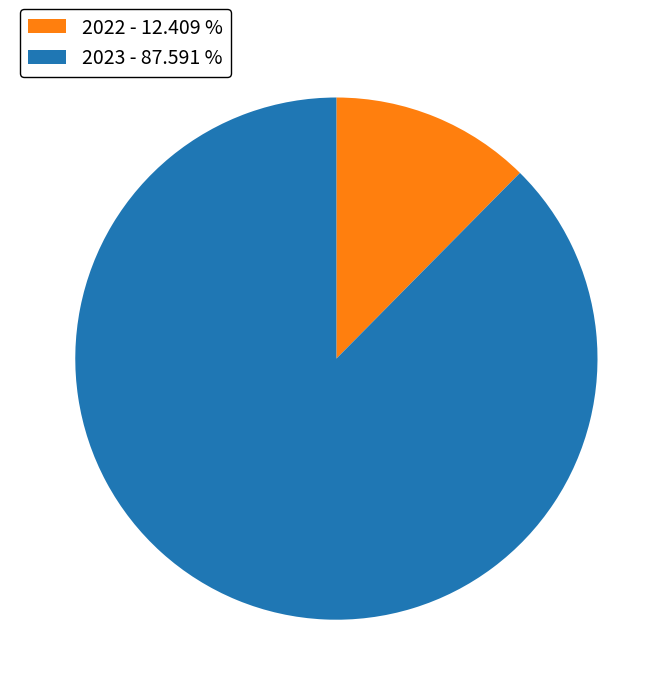

What is the smallest slice in the pie chart?

2022